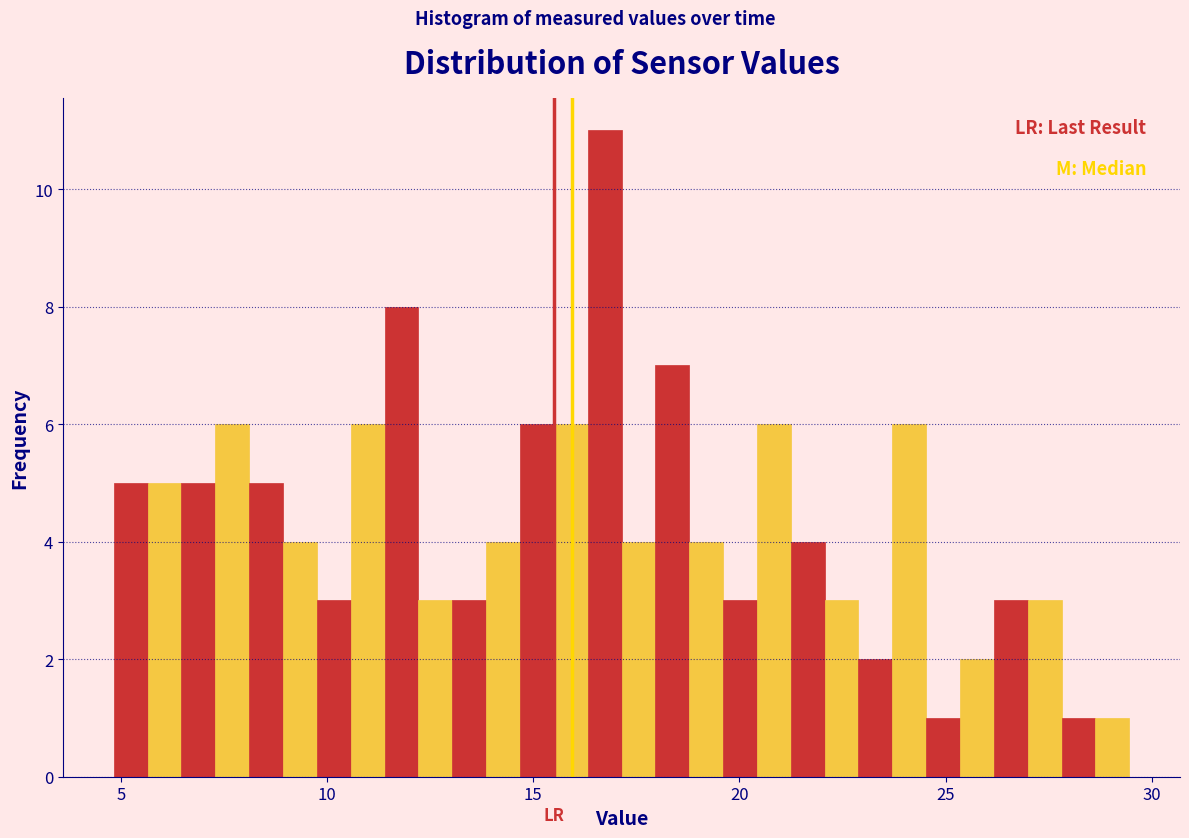

Around what value on the x-axis is the tallest bar? Give the approximate position of its centre, as read against the axis.

16.5